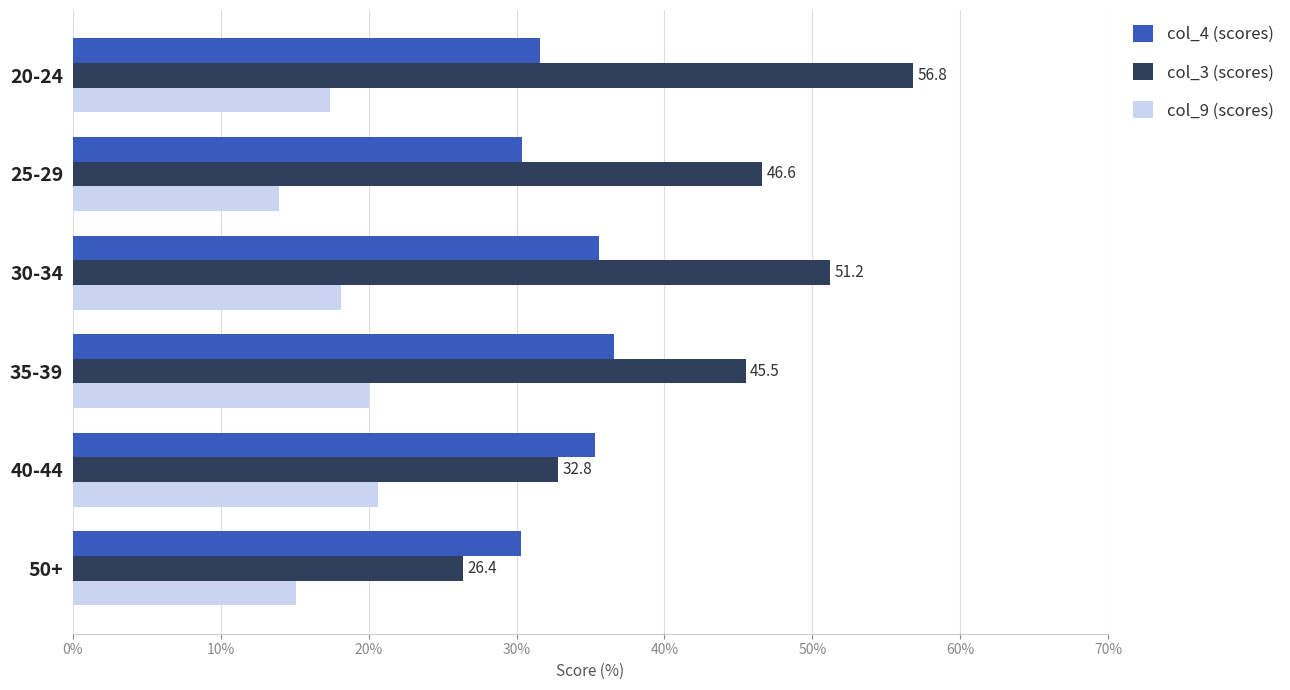

Which series has the largest range (max minus min)?

col_3 (scores)